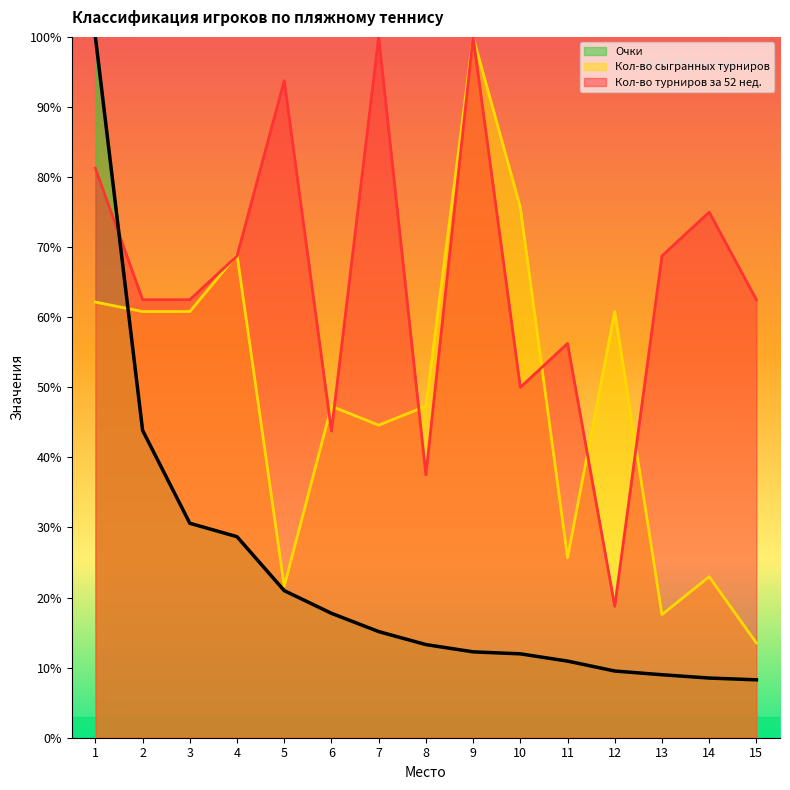

What is the sum of the Кол-во турниров за 52 нед. values at 12 and 2?

81.2